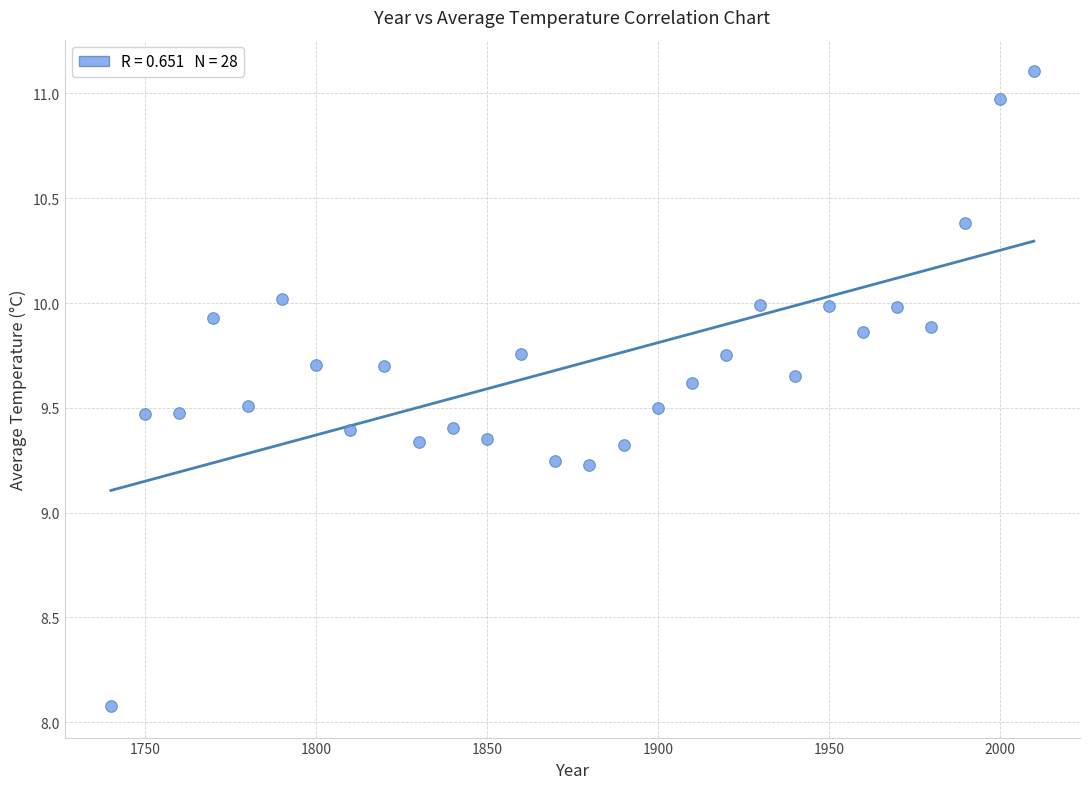

What is the range of Y values (max minus min)?

3.0